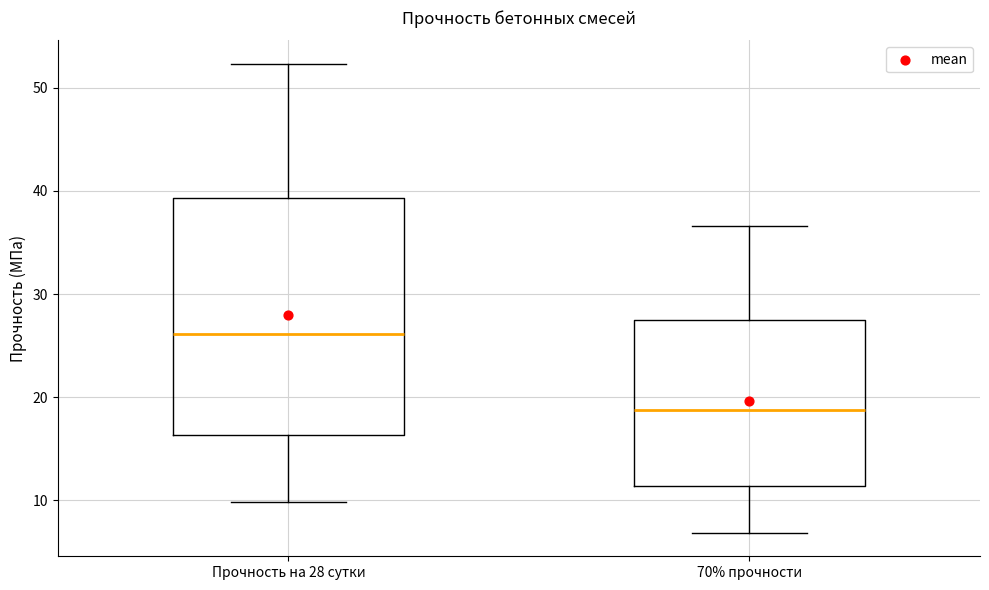

Reading left to right, read every box against the y-axis: the position of its median line, the range the box covers, and the ends of its whiskers. The values are not printed on the chart, so give them approximately, as read against the axis.

Прочность на 28 сутки: median 26, box 16 to 39, whiskers 10 to 52
70% прочности: median 19, box 11 to 28, whiskers 7 to 37